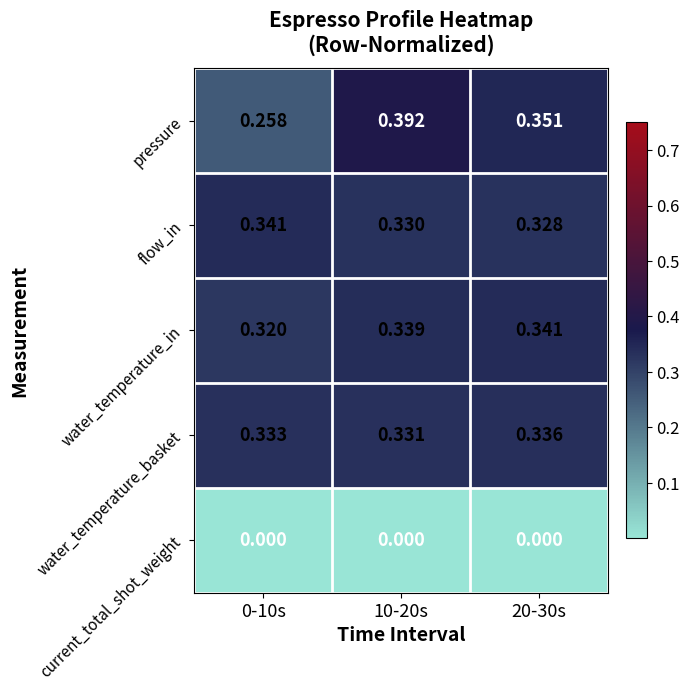

Between 0-10s and 10-20s, which series saw the biggest shift?

pressure